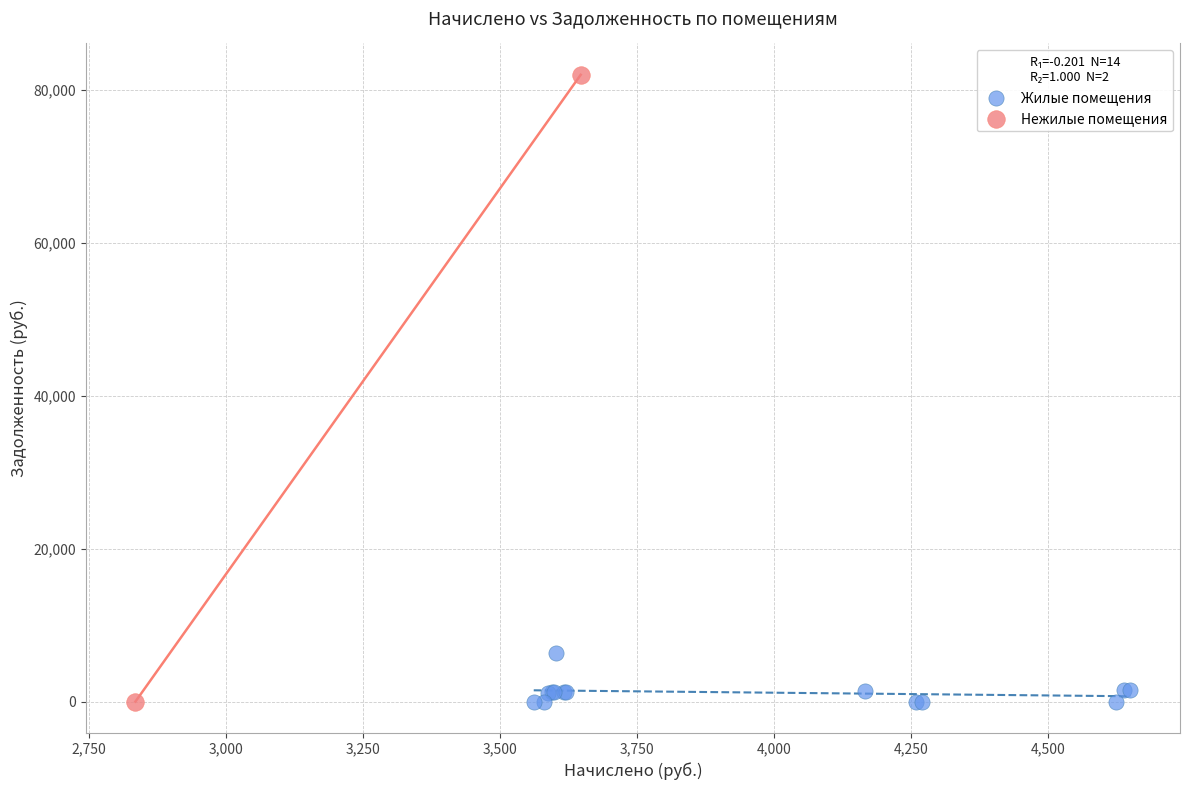

Which series reaches the maximum Y coordinate?

Нежилые помещения